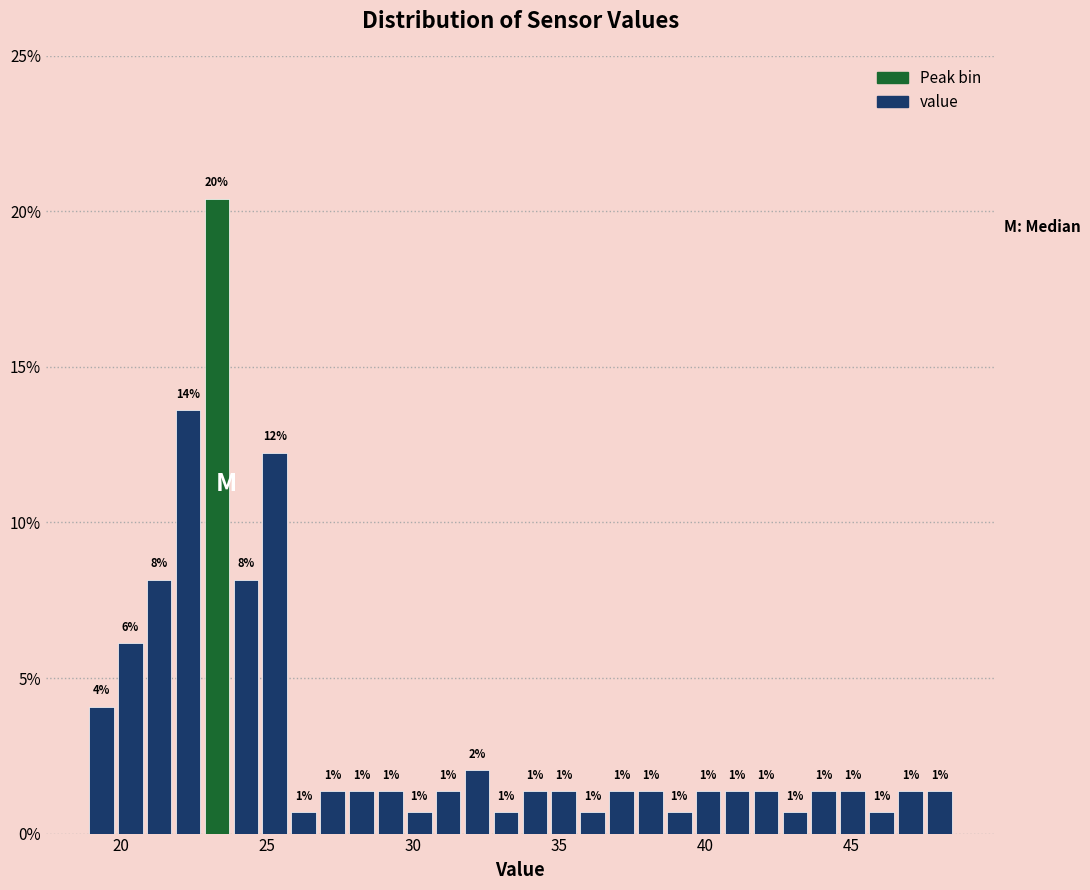

Around what value on the x-axis is the tallest bar? Give the approximate position of its centre, as read against the axis.

23.5